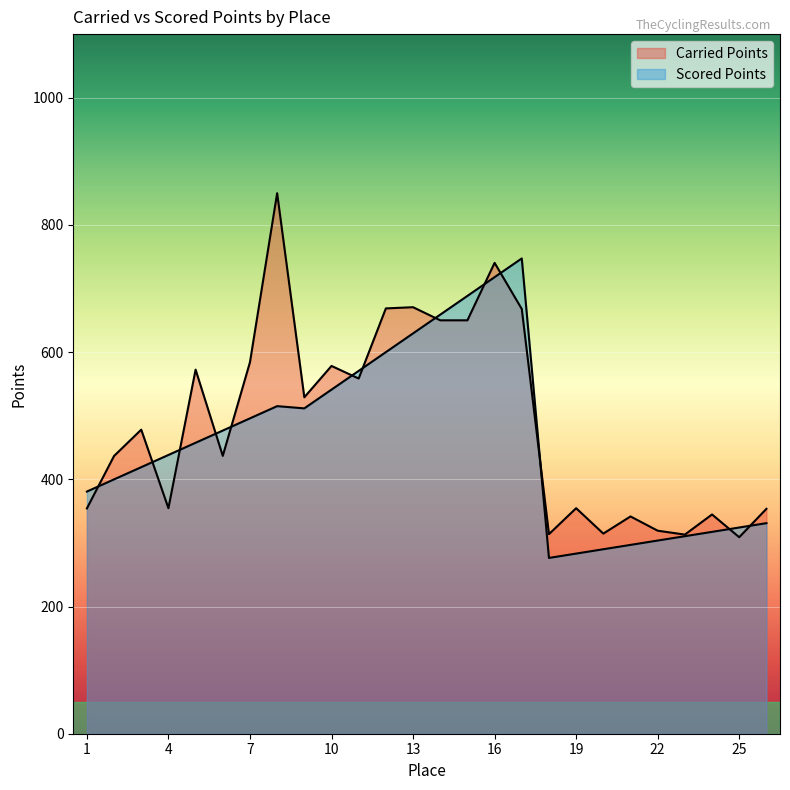

True or false: Carried Points has more than 1 points higher than both neighbors.

True